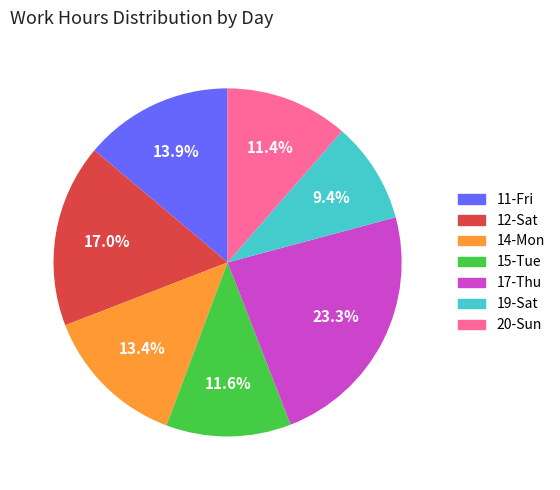

Count the number of slices in the pie.

7